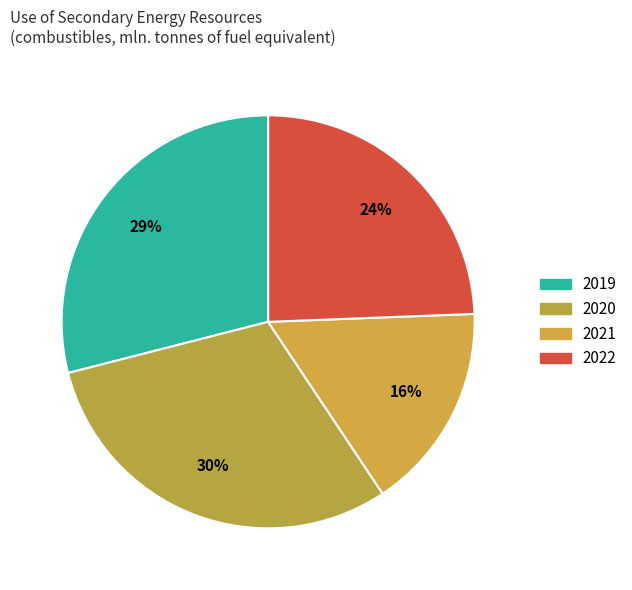

How many segments does this pie chart have?

4